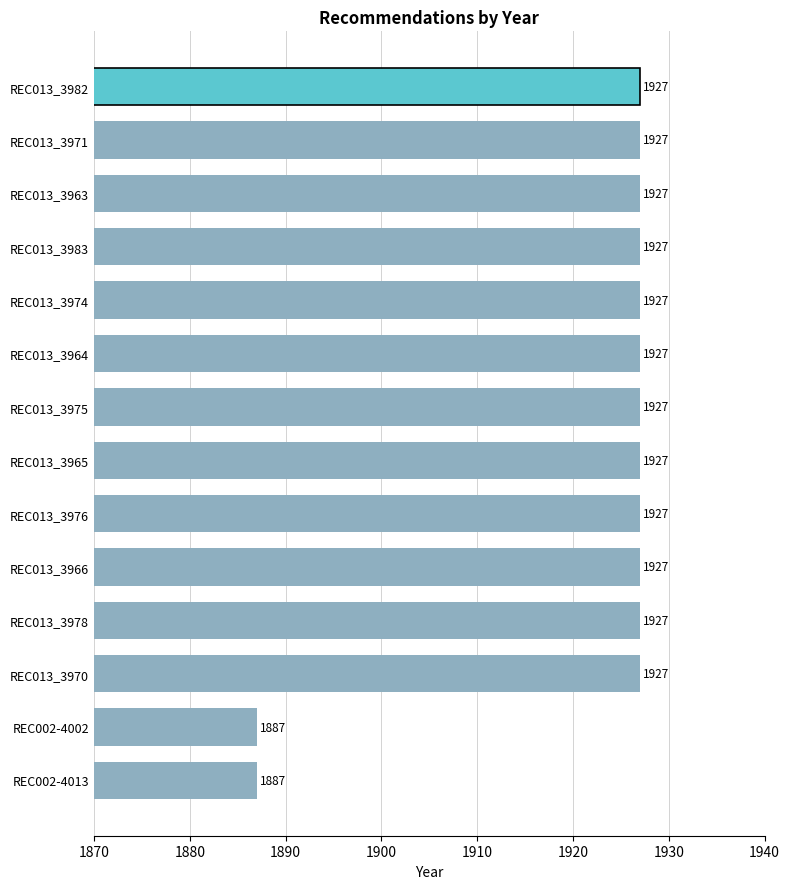

Reading bottom to top, transcribe all the data shown in this chart.

REC002-4013=1887	REC002-4002=1887	REC013_3970=1927	REC013_3978=1927	REC013_3966=1927	REC013_3976=1927	REC013_3965=1927	REC013_3975=1927	REC013_3964=1927	REC013_3974=1927	REC013_3983=1927	REC013_3963=1927	REC013_3971=1927	REC013_3982=1927